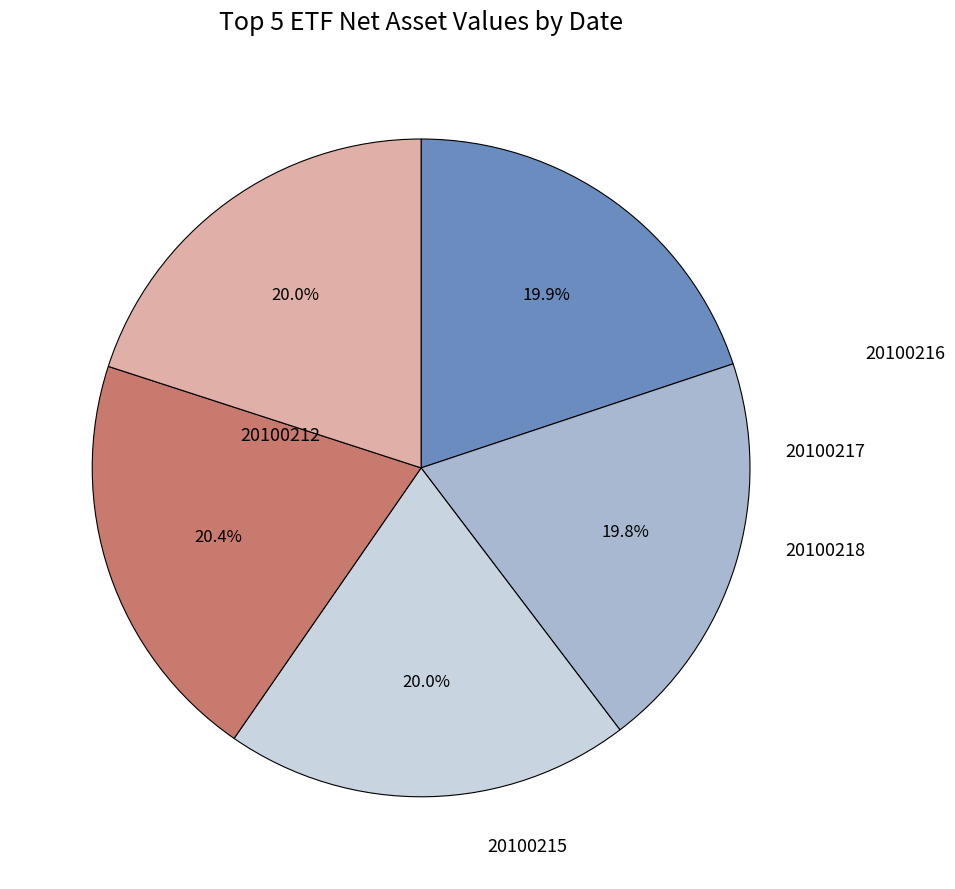

Does any single category account for the majority?

No